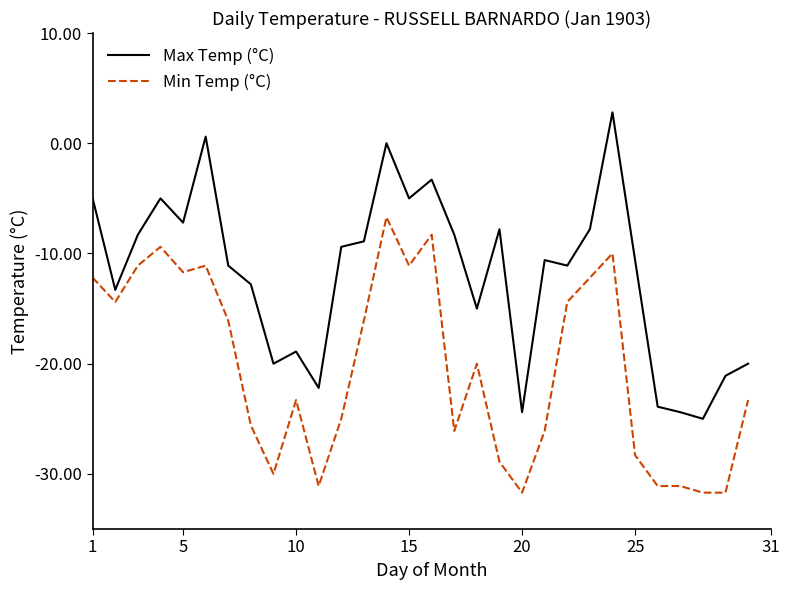

Reading left to right, what are all the values shown in this chart?

Max Temp (°C): -5.0	-13.3	-8.3	-5.0	-7.2	0.6	-11.1	-12.8	-20.0	-18.9	-22.2	-9.4	-8.9	0.0	-5.0	-3.3	-8.3	-15.0	-7.8	-24.4	-10.6	-11.1	-7.8	2.8	-10.6	-23.9	-24.4	-25.0	-21.1	-20.0
Min Temp (°C): -12.2	-14.4	-11.1	-9.4	-11.7	-11.1	-16.1	-25.6	-30.0	-23.3	-31.1	-25.0	-16.1	-6.7	-11.1	-8.3	-26.1	-20.0	-28.9	-31.7	-26.1	-14.4	-12.2	-10.0	-28.3	-31.1	-31.1	-31.7	-31.7	-23.3